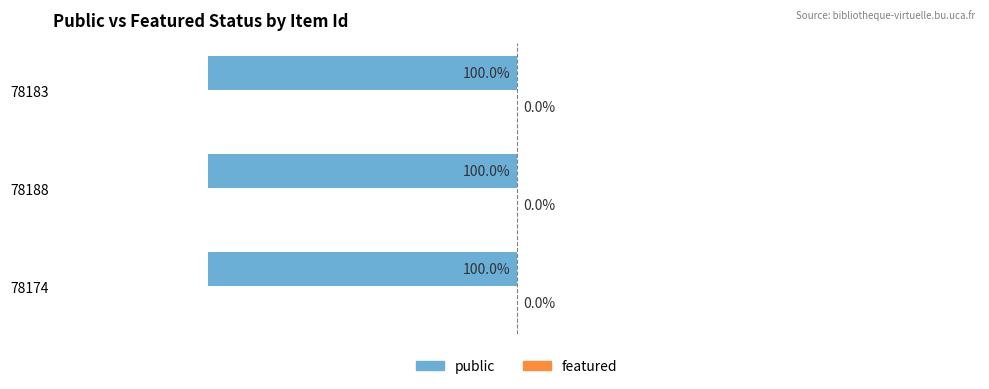

How many groups of bars are there?

3